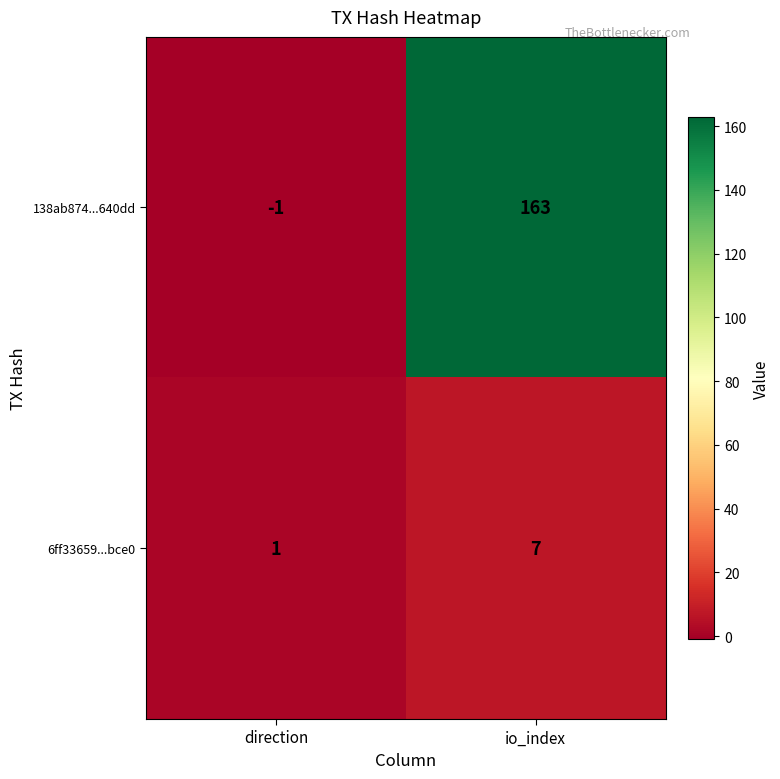

Which label corresponds to the largest value in the chart?

io_index